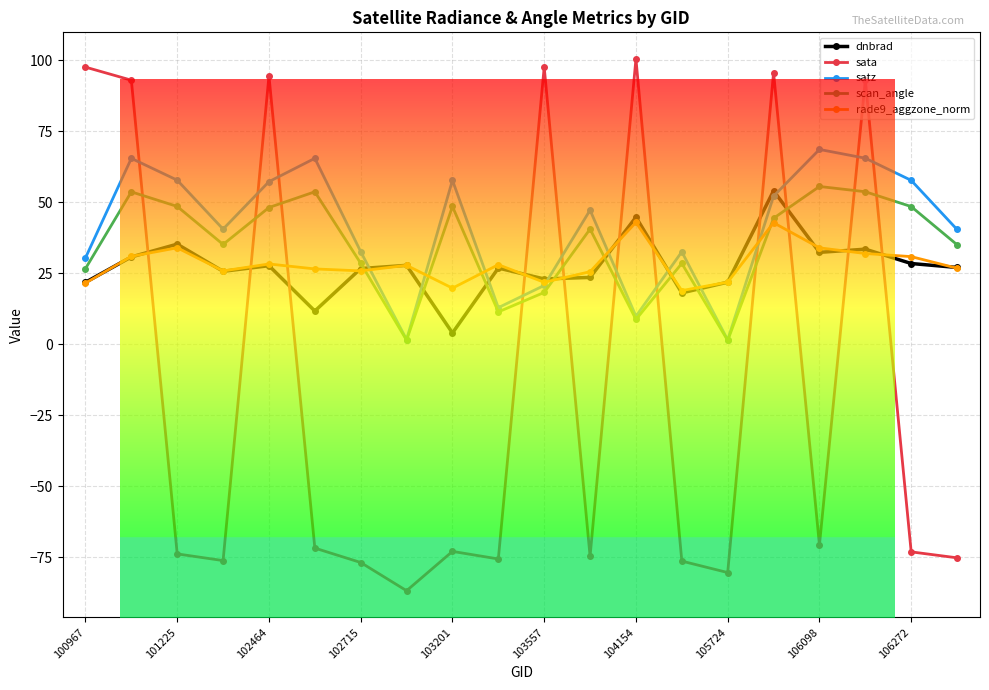

True or false: sata and dnbrad cross at least once.

True